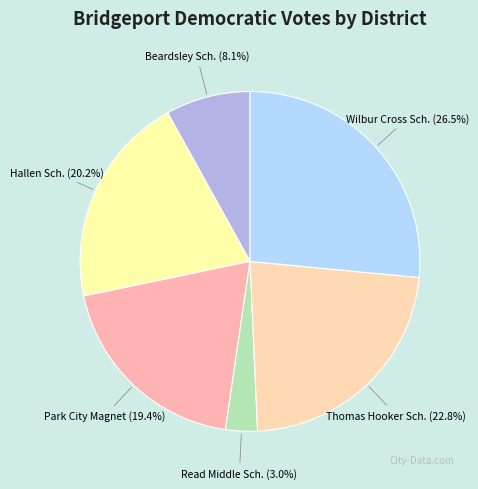

How many segments does this pie chart have?

6